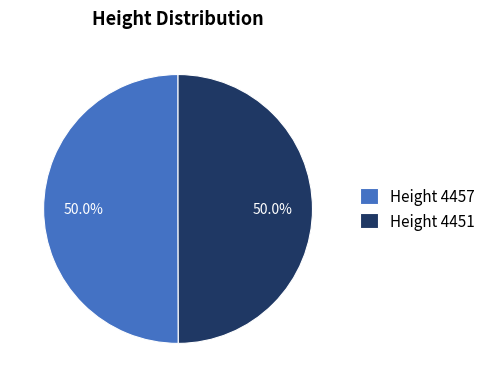

How many slices are in this pie chart?

2